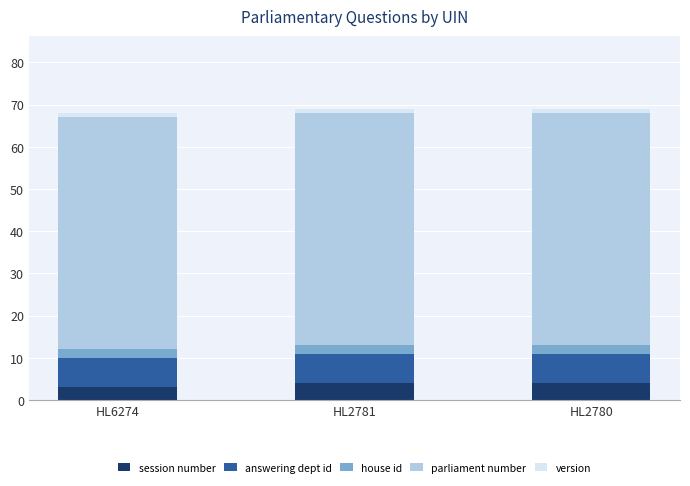

The session number series shows 4 at HL2780. True or false?

True